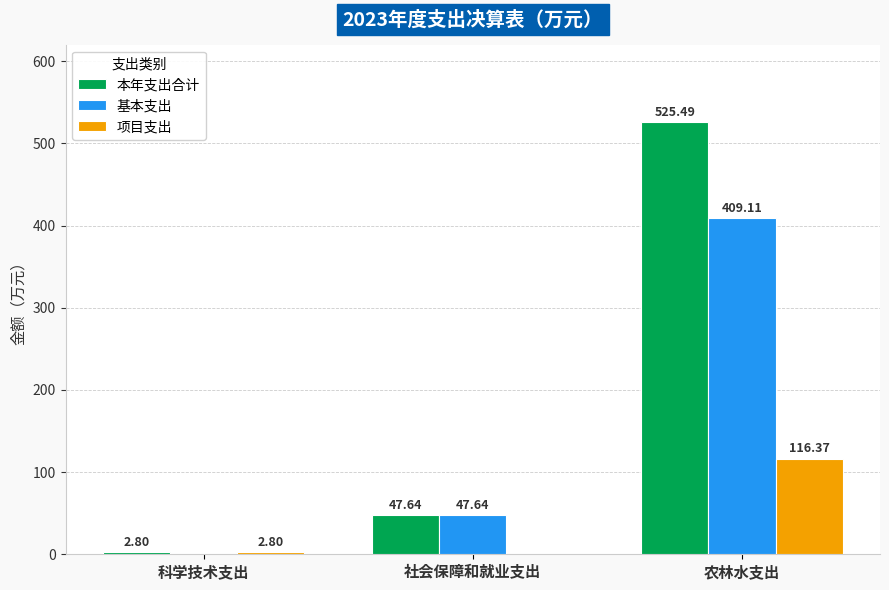

What is the total value across all series at 科学技术支出?

5.6